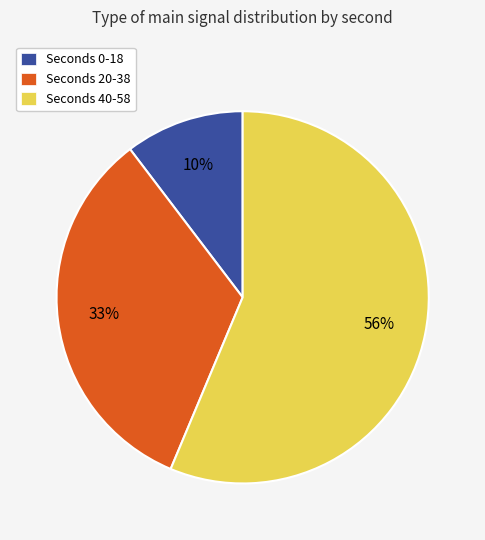

The Seconds 40-58 slice represents 56% of the pie. True or false?

True